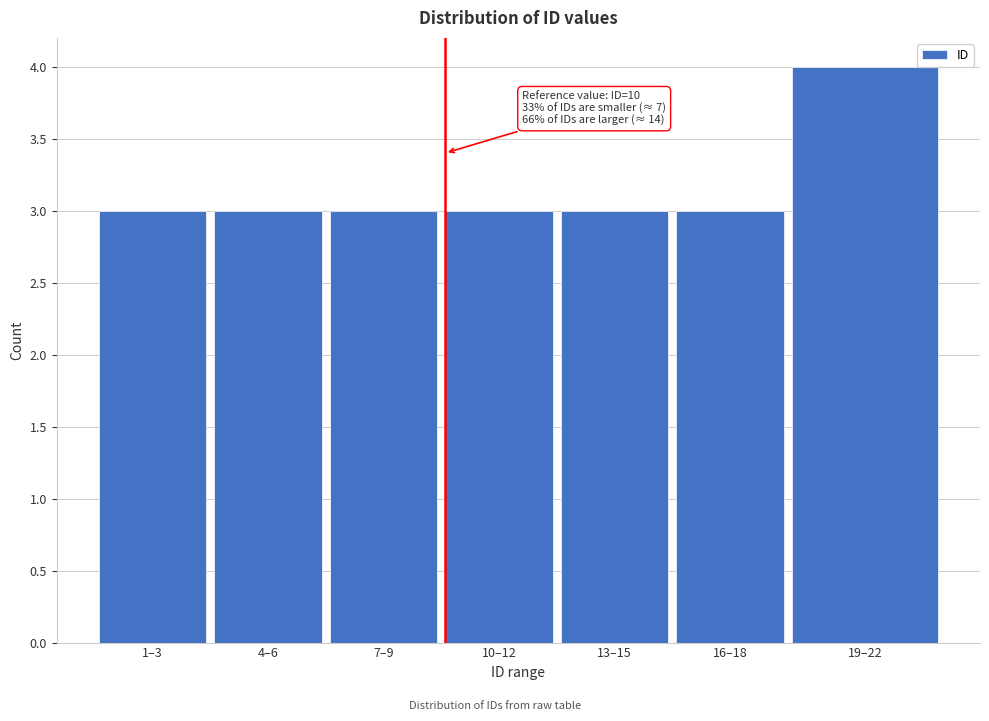

Reading left to right, extract all data points from this chart.

3	3	3	3	3	3	4